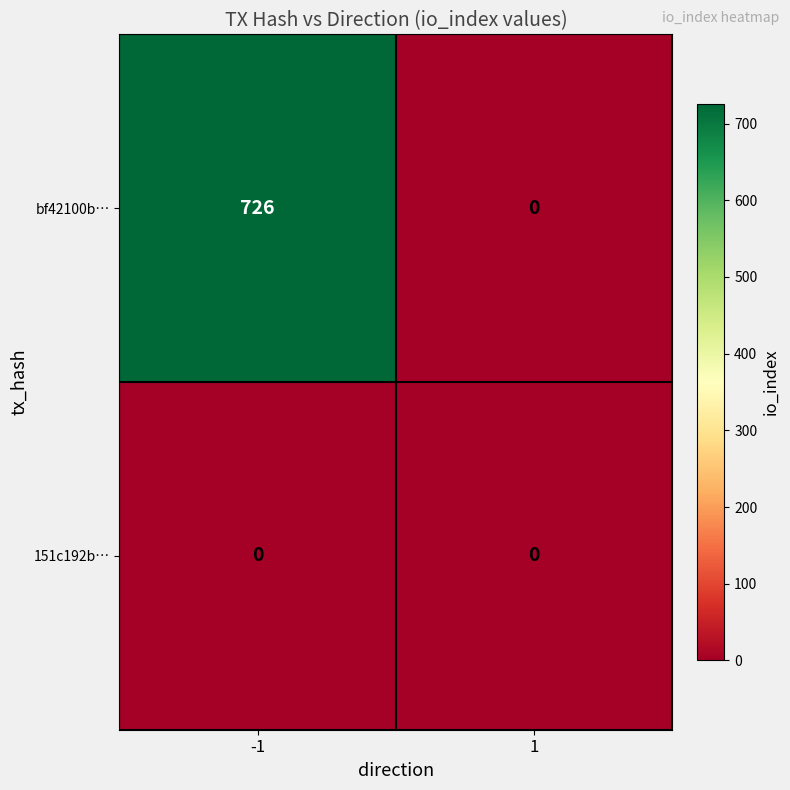

What is the approximate value of bf42100b… at -1?

726